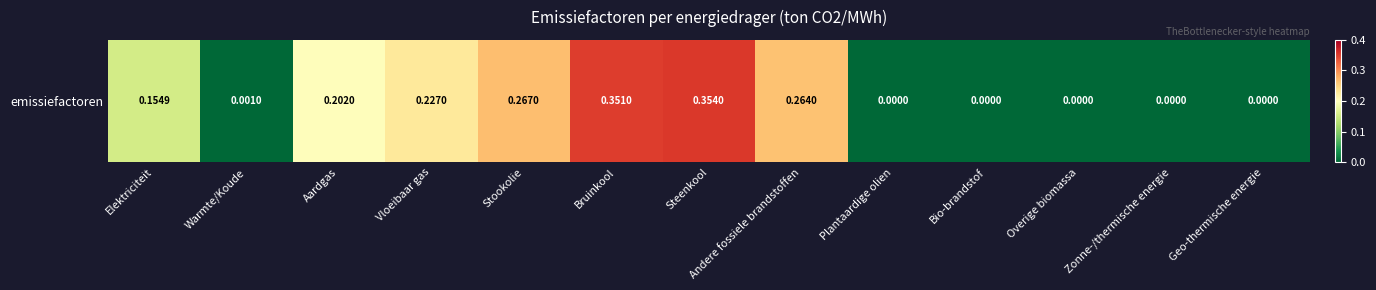

Is it true that the value at Plantaardige olien is -0.1?

False